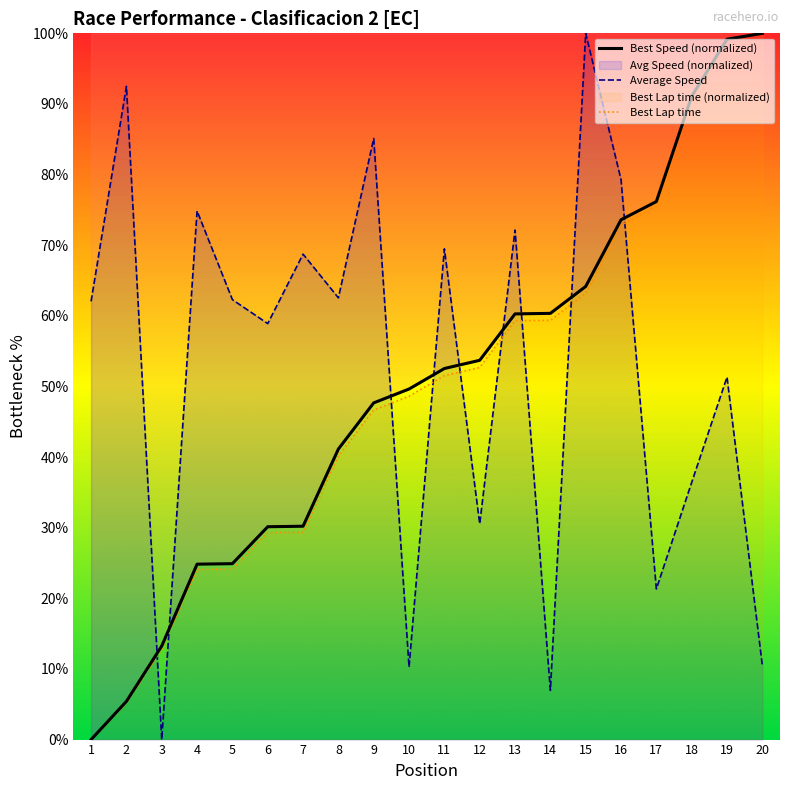

What is the sum of all Best Speed (normalized) values?

998.3